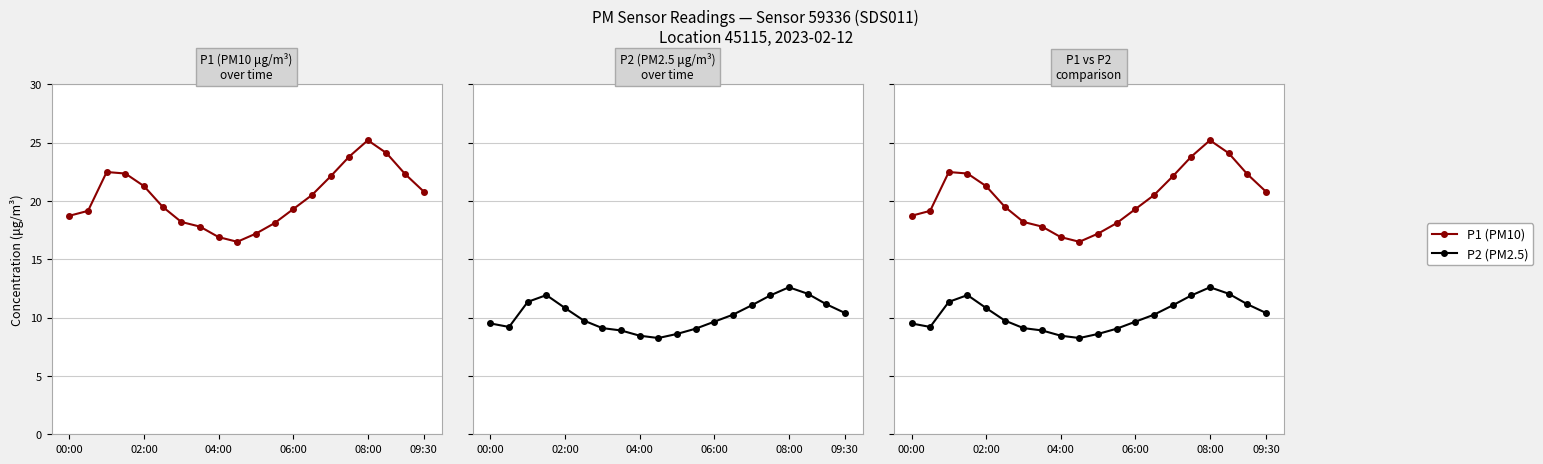

True or false: P1 (PM10) has a value of 24.1 at 17.

True